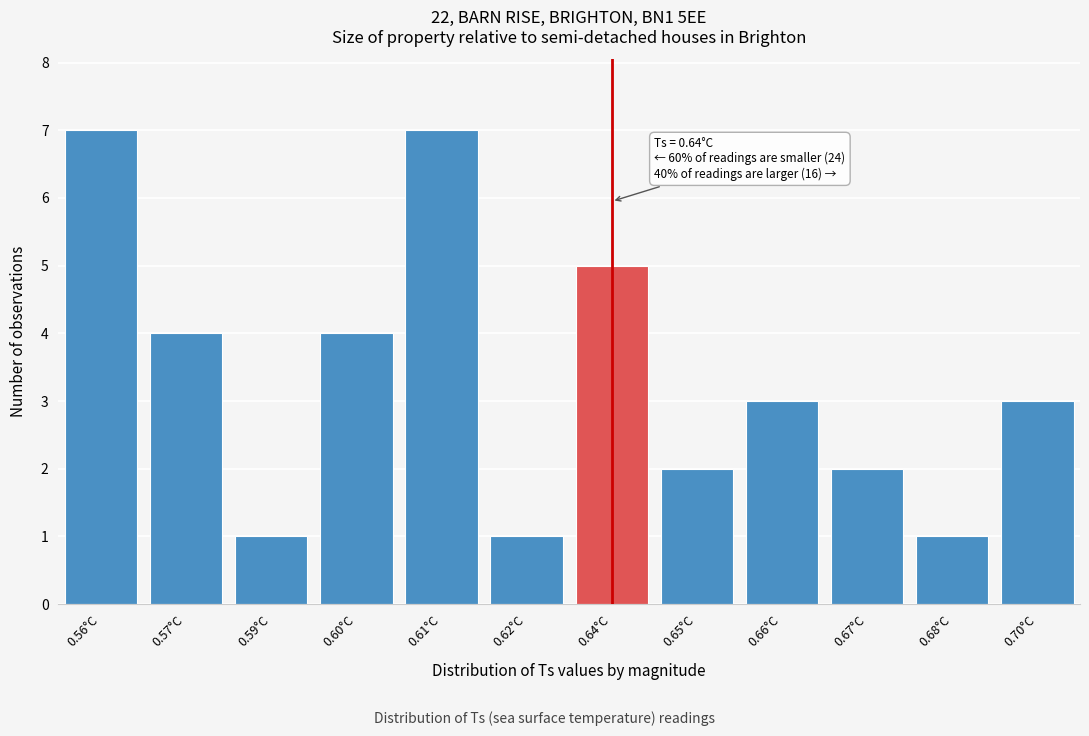

Reading left to right, transcribe all the data shown in this chart.

7	4	1	4	7	1	5	2	3	2	1	3